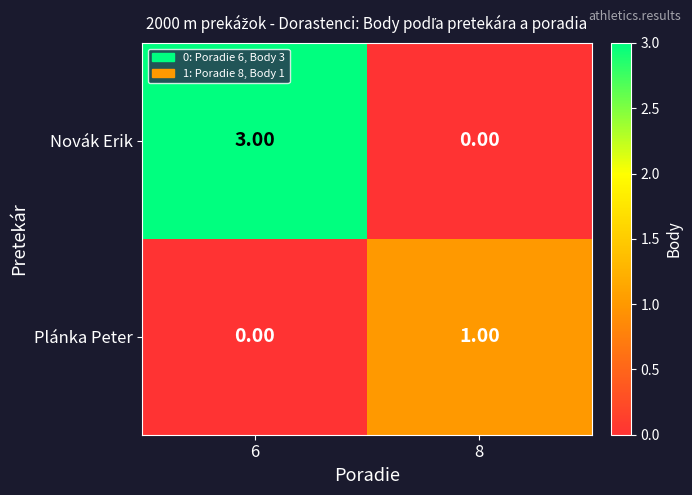

What is the difference between the maximum and minimum values in the Novák Erik series?

3